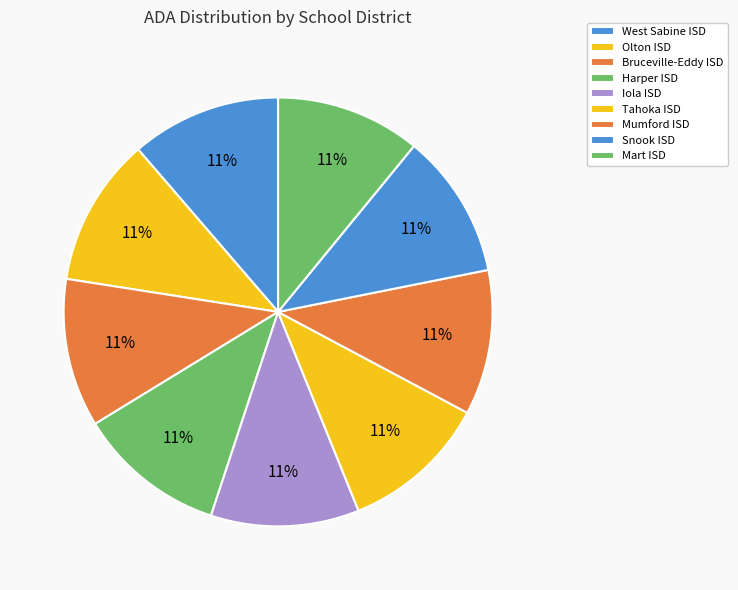

What percentage is NOT represented by Mart ISD?

89.1%